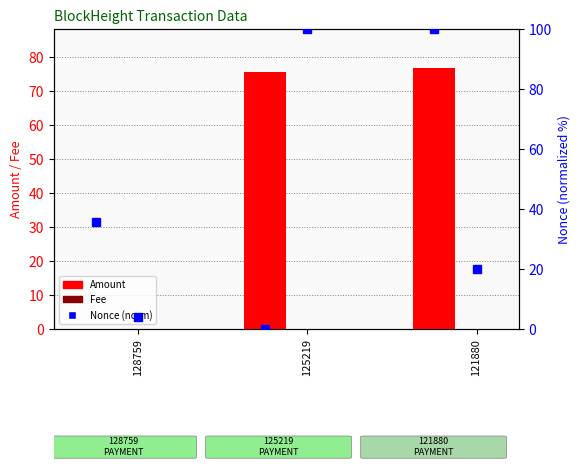

True or false: Nonce (norm) has a value of 7.9 at 128759.

False